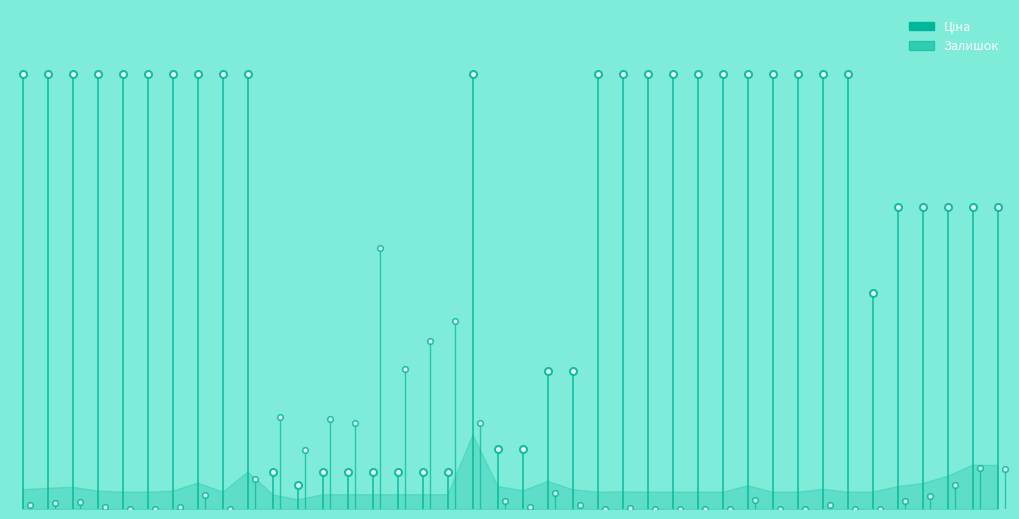

In Ціна, how many points are higher than both neighbors (excluding endpoints)?

1